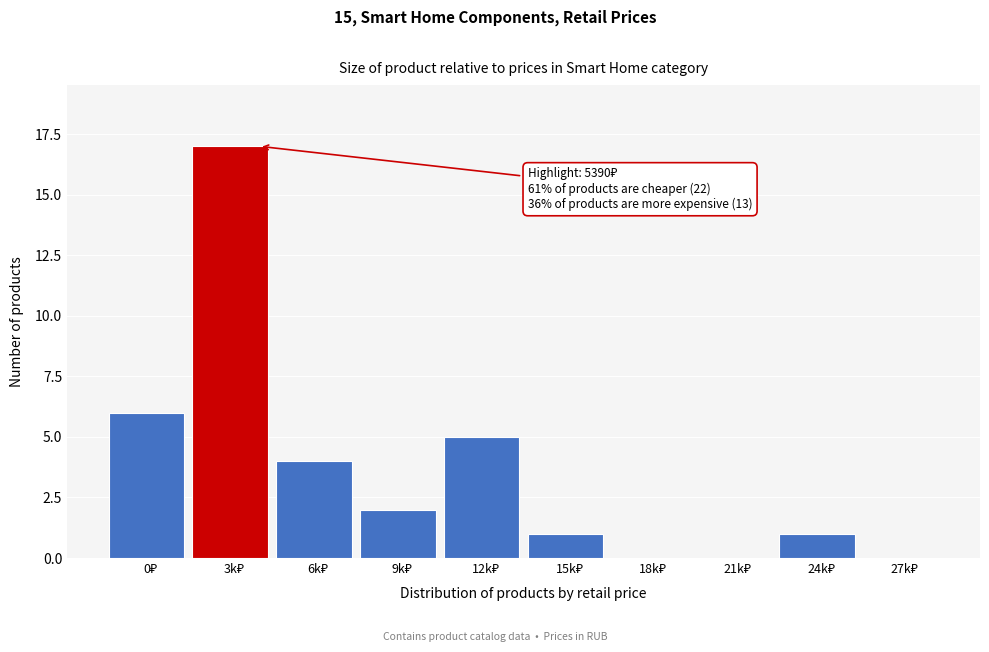

What is the sum of all values?

36